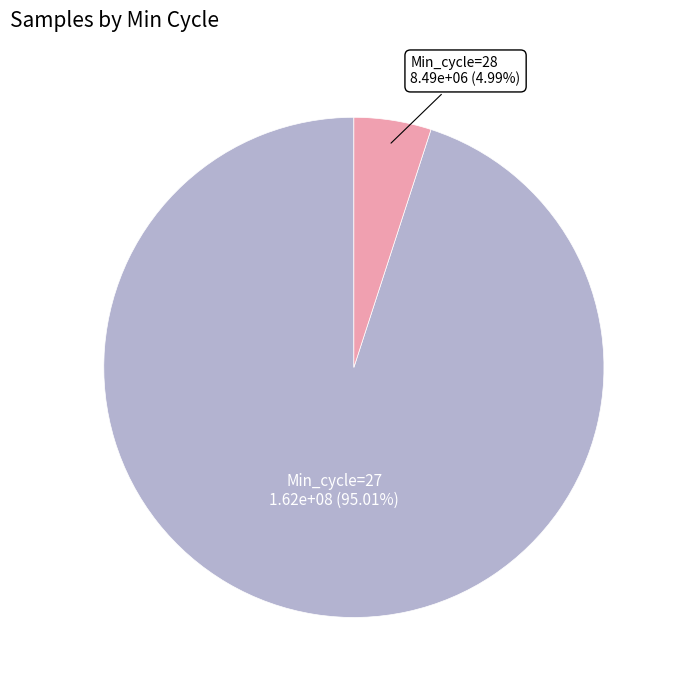

Does any single category account for the majority?

Yes